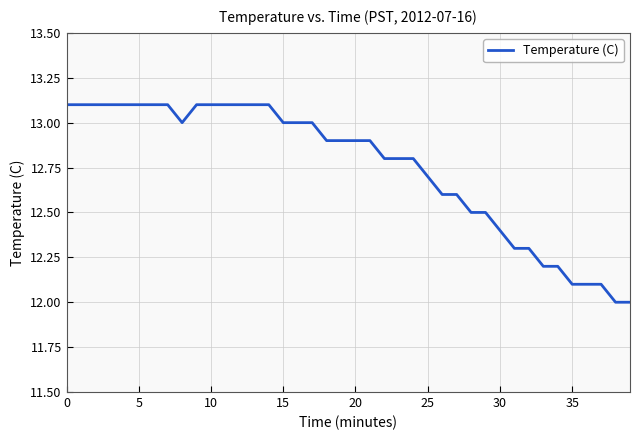

What is the difference between the maximum and minimum values?

1.1